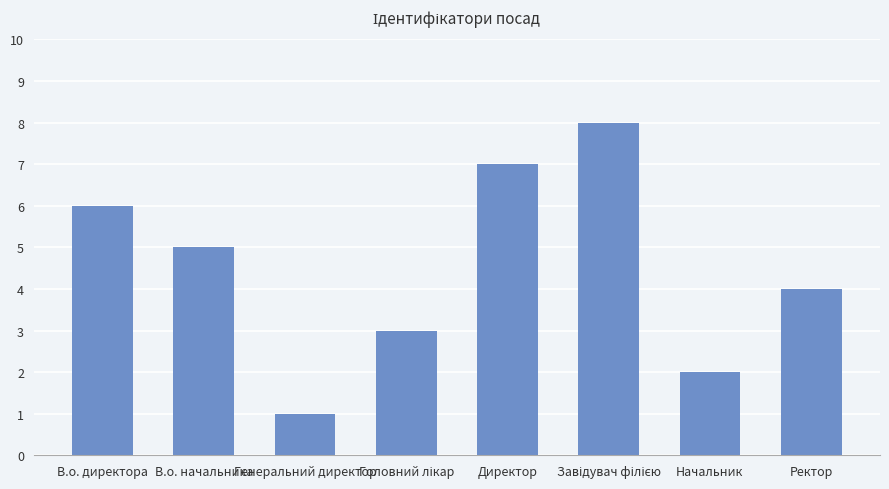

Reading right to left, extract all data points from this chart.

4	2	8	7	3	1	5	6